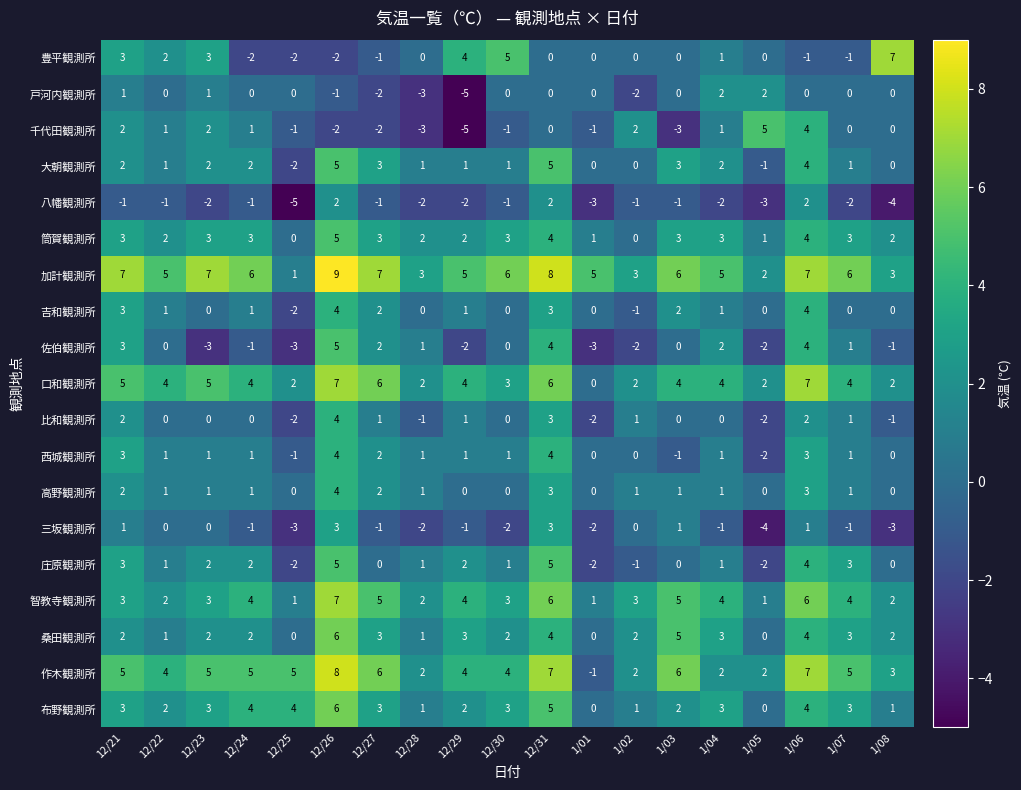

What is the sum of all 西城観測所 values?

20